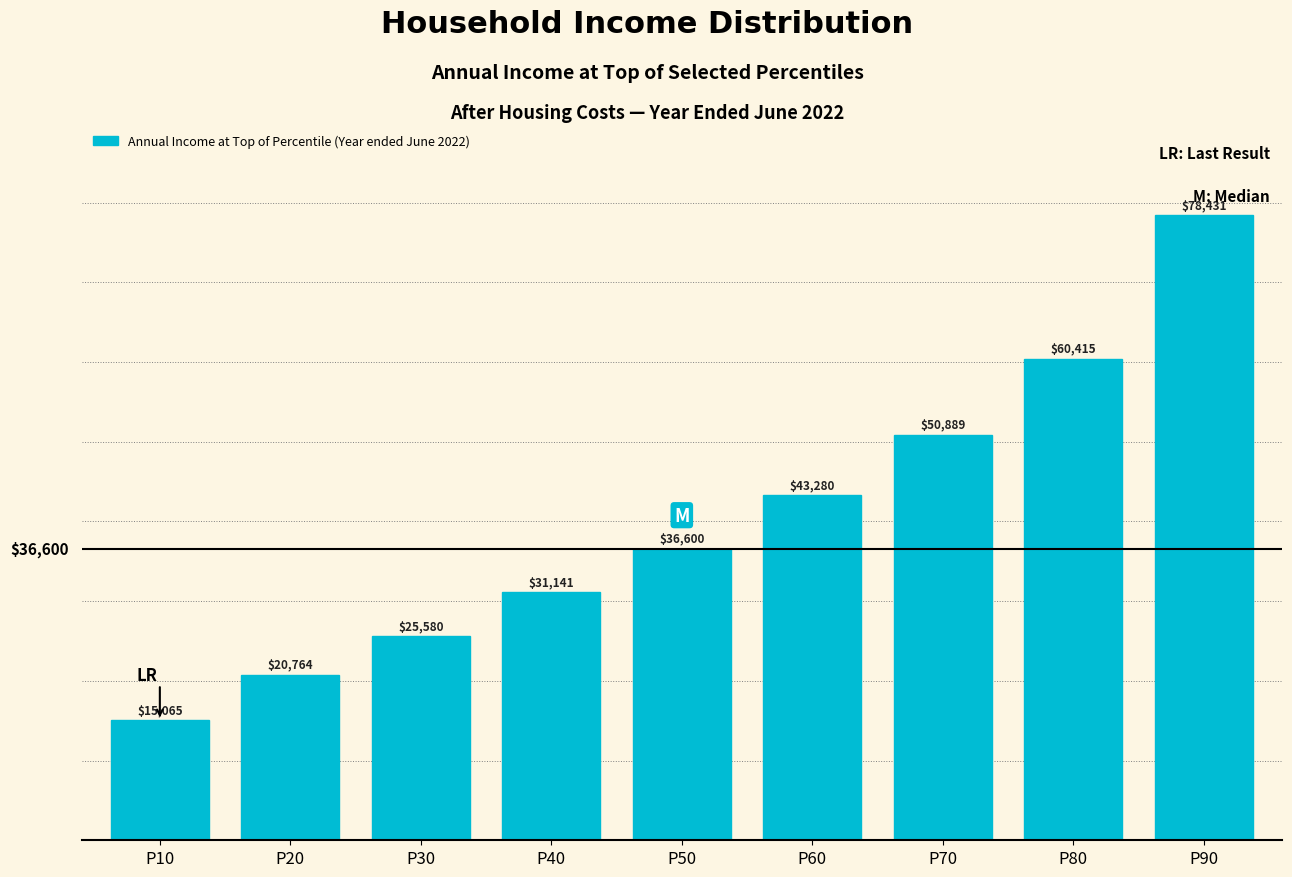

Reading left to right, transcribe all the data shown in this chart.

15065	20764	25580	31141	36600	43280	50889	60415	78431